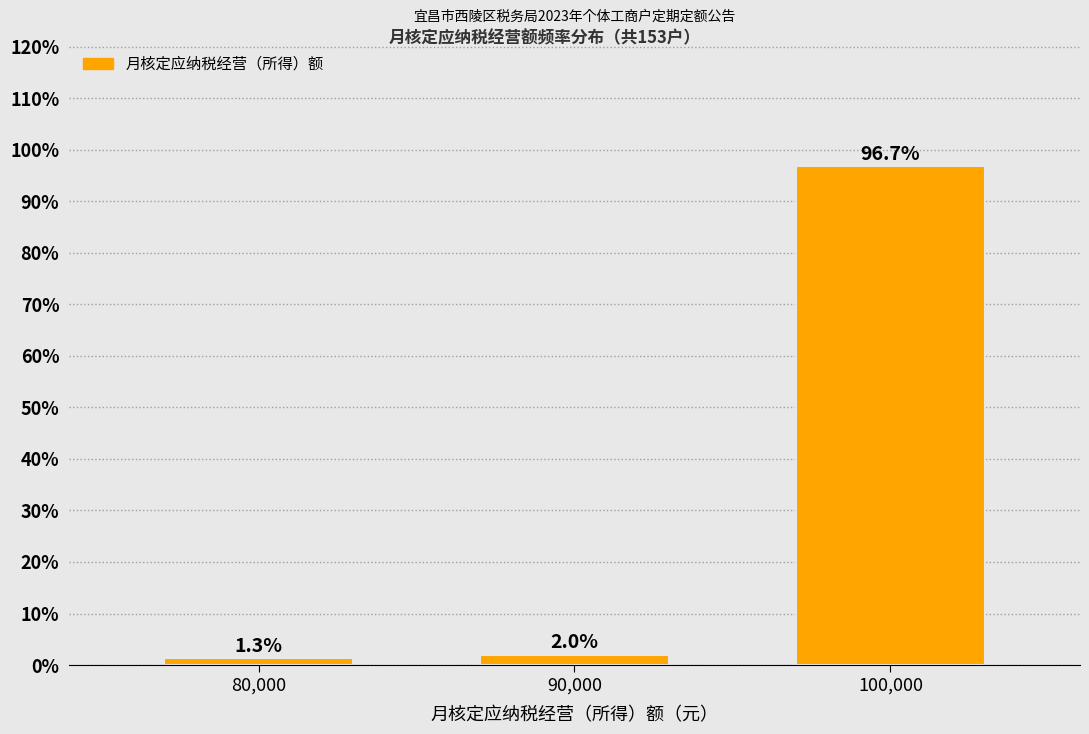

Reading left to right, list all the values displayed in this chart.

1.3	2.0	96.7